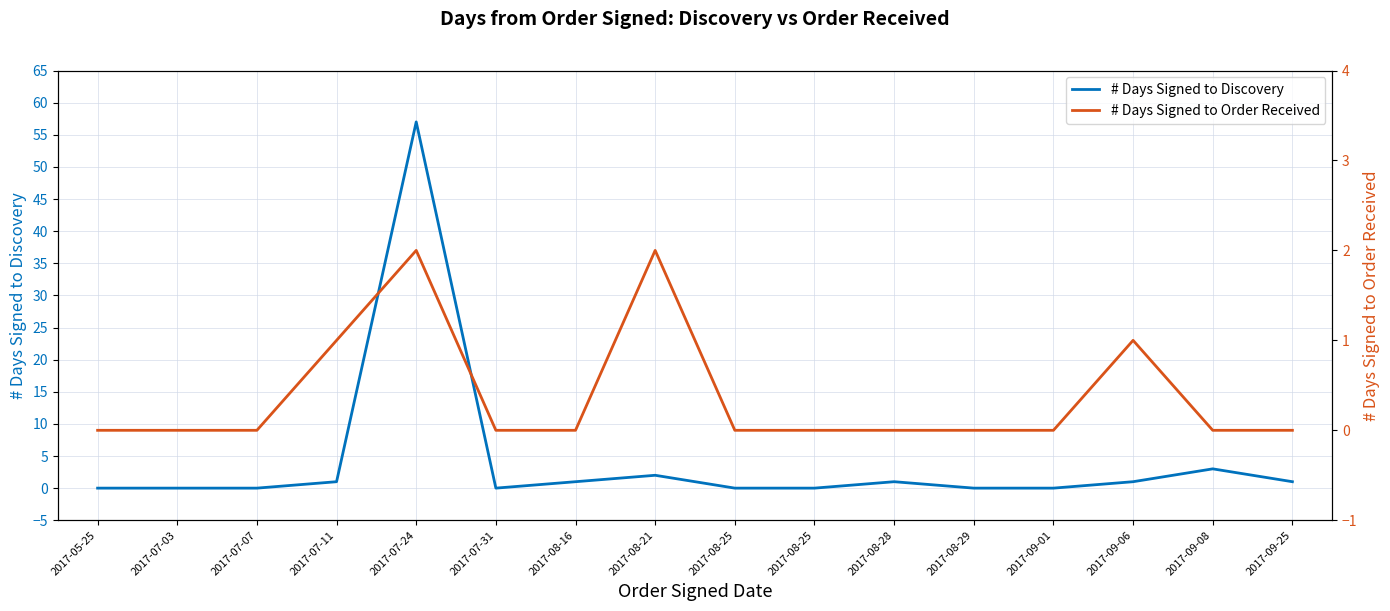

Count the # Days Signed to Order Received values in the range 0 to 1.

14